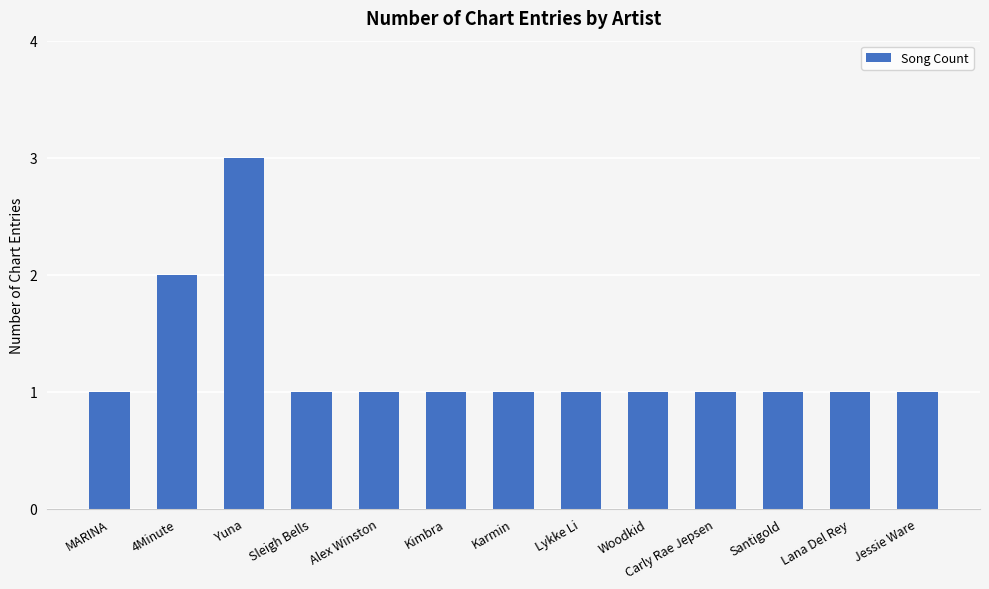

Approximately how many times larger is the value at Lykke Li compared to Sleigh Bells?

1.0